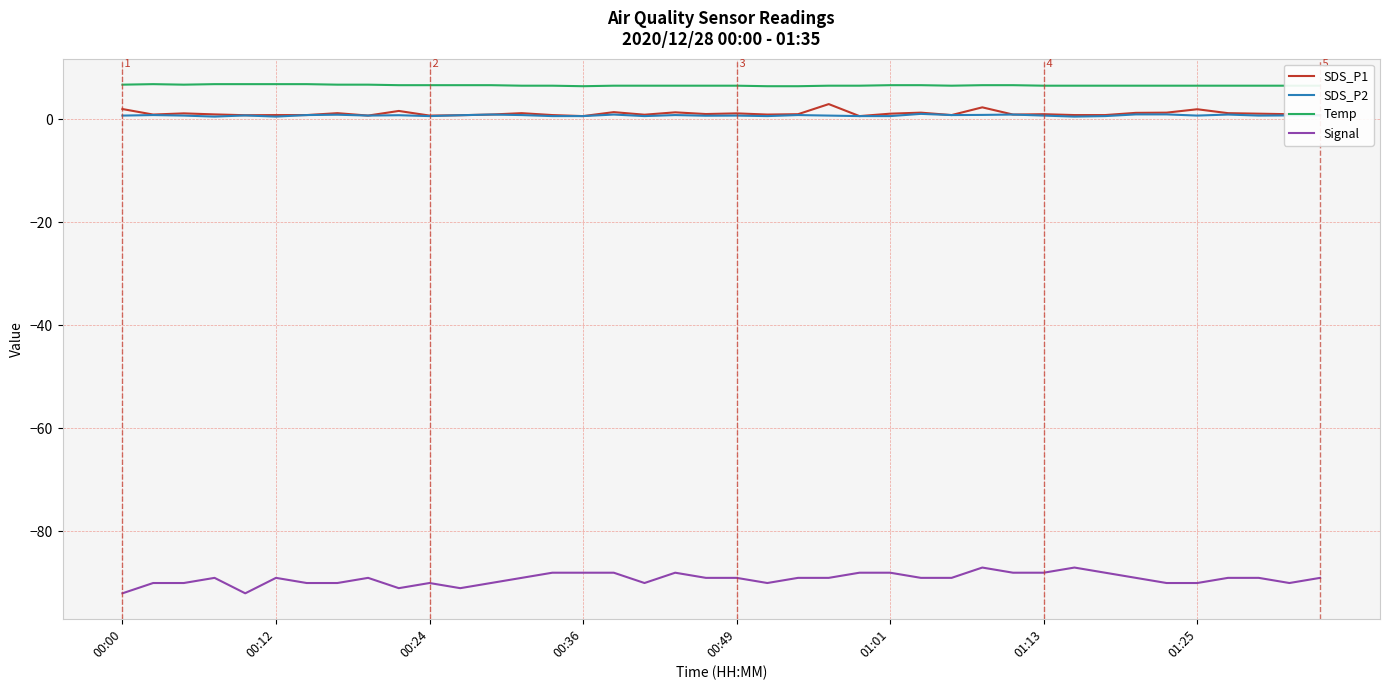

Which series has the largest total across all categories?

Temp